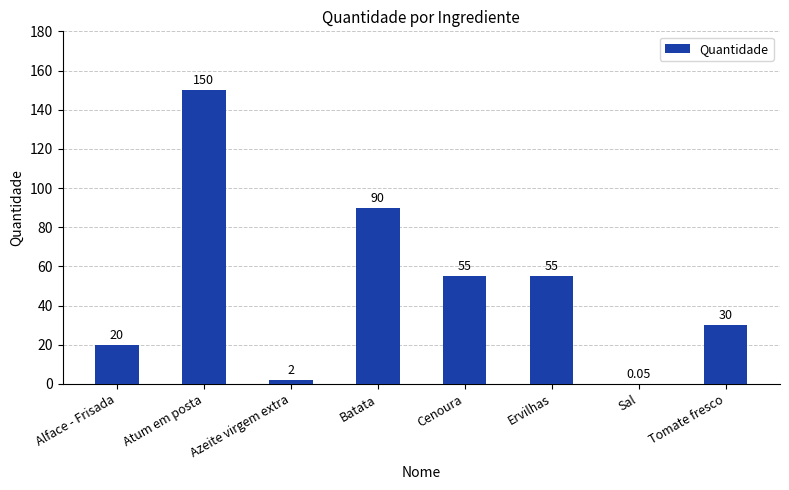

The value at Atum em posta is 150.0. True or false?

True